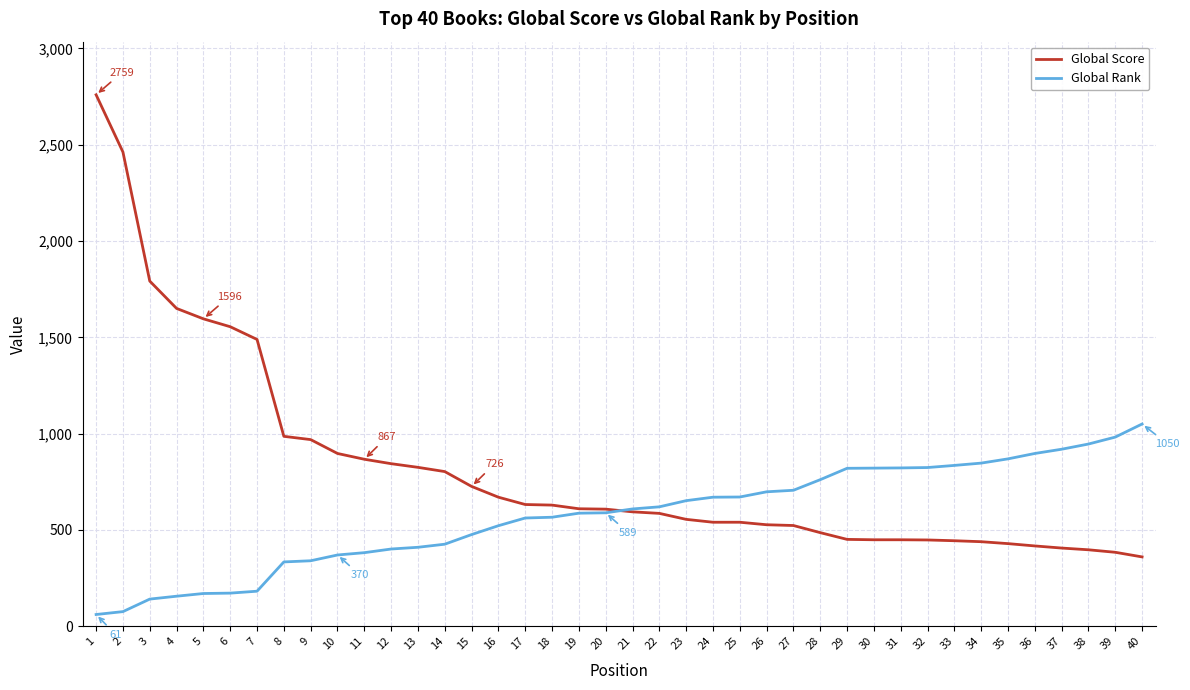

At which label is Global Score closest to 1559?

6